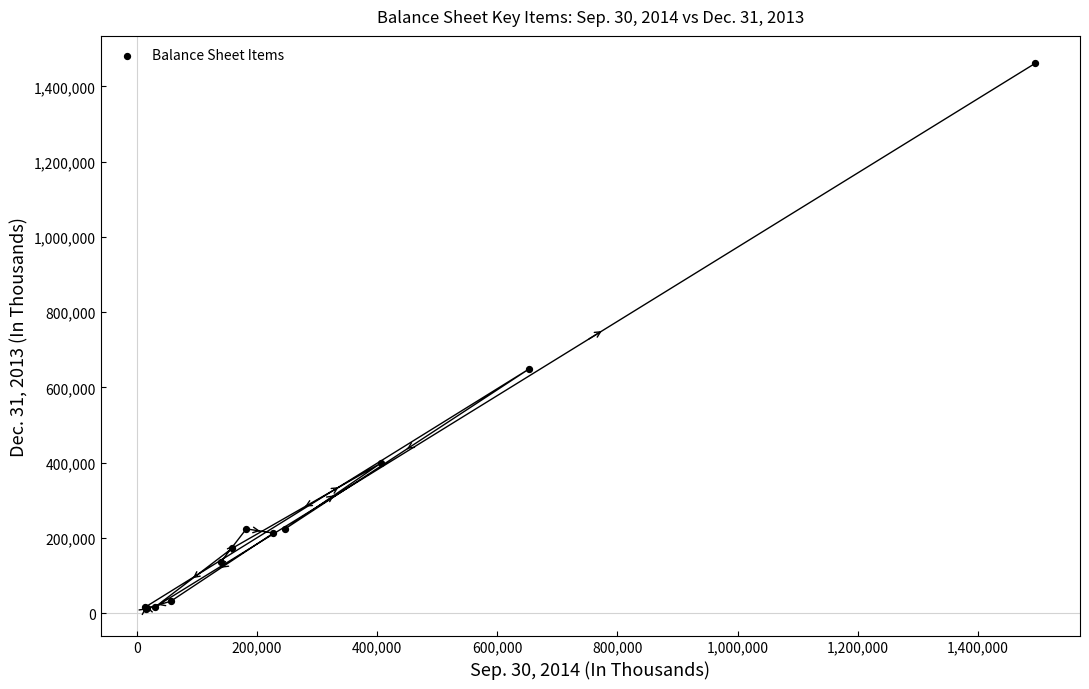

What Y value in the scatter plot is closest to 736943?

649443